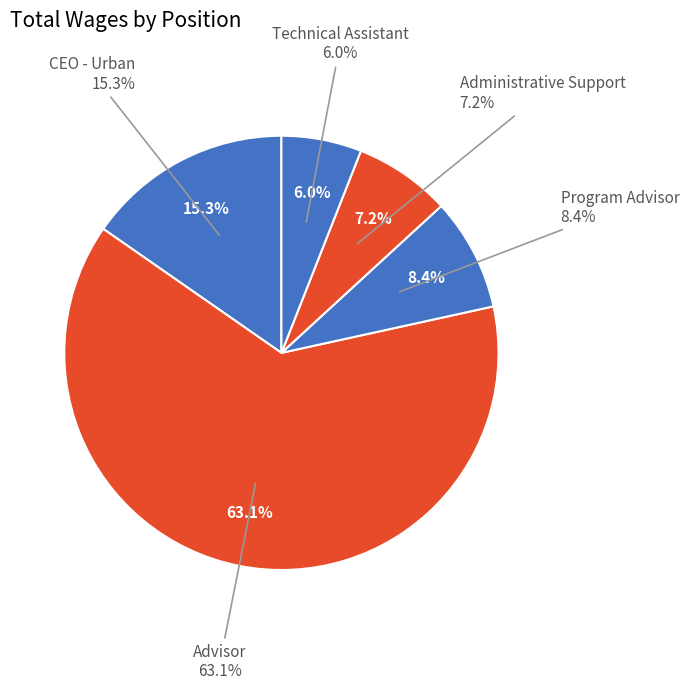

The Program Advisor slice represents 8% of the pie. True or false?

True